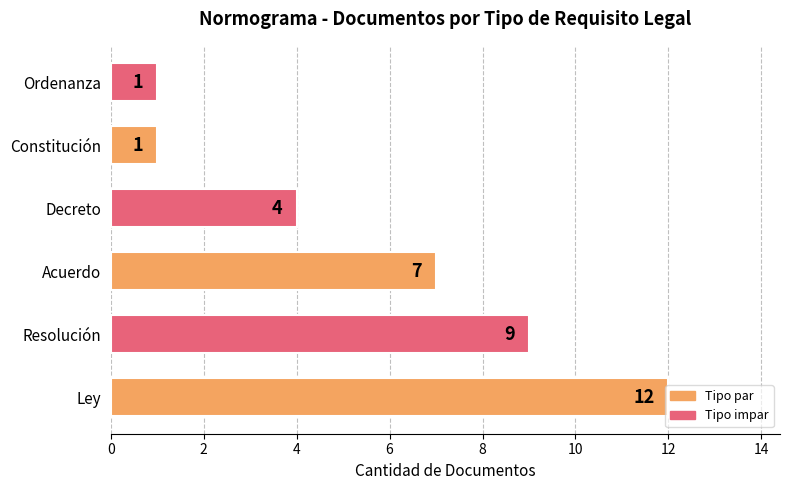

The value at Resolución is 6. True or false?

False